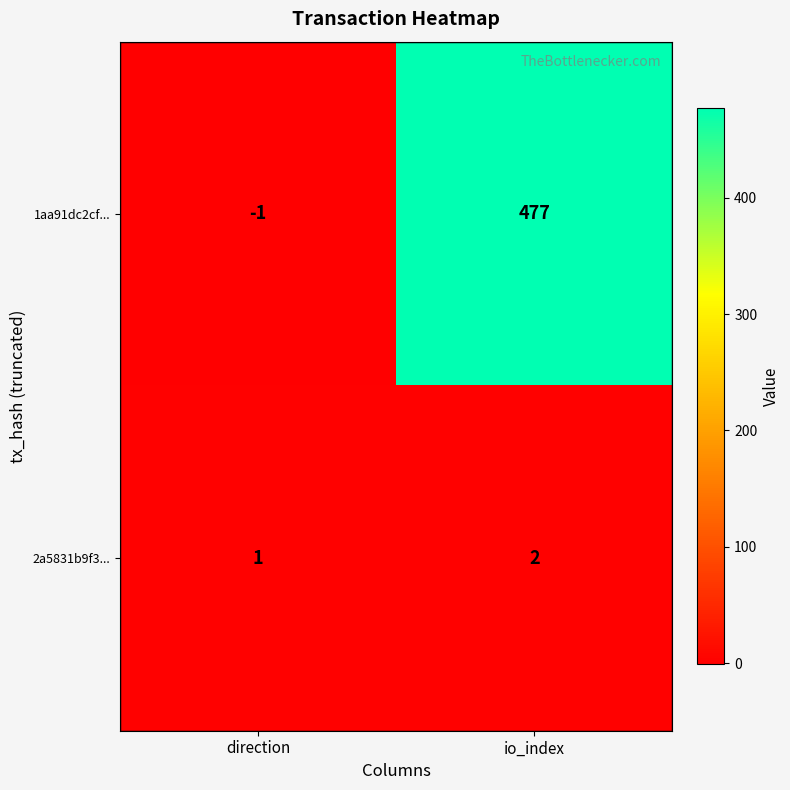

Reading left to right, extract all data points from this chart.

1aa91dc2cf...: direction=-1	io_index=477
2a5831b9f3...: direction=1	io_index=2